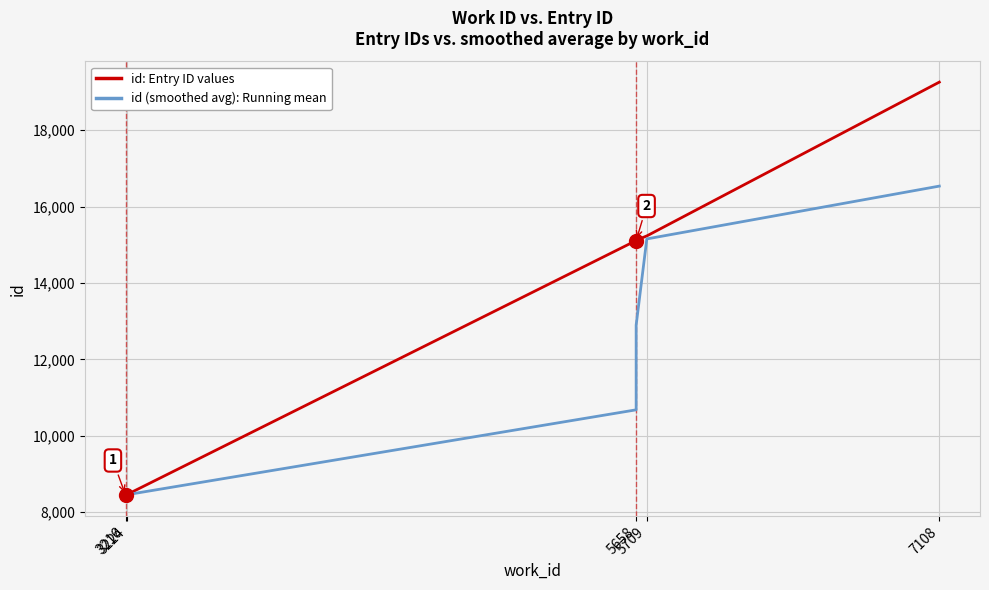

True or false: id: Entry ID values and id (smoothed avg): Running mean intersect in this chart.

False